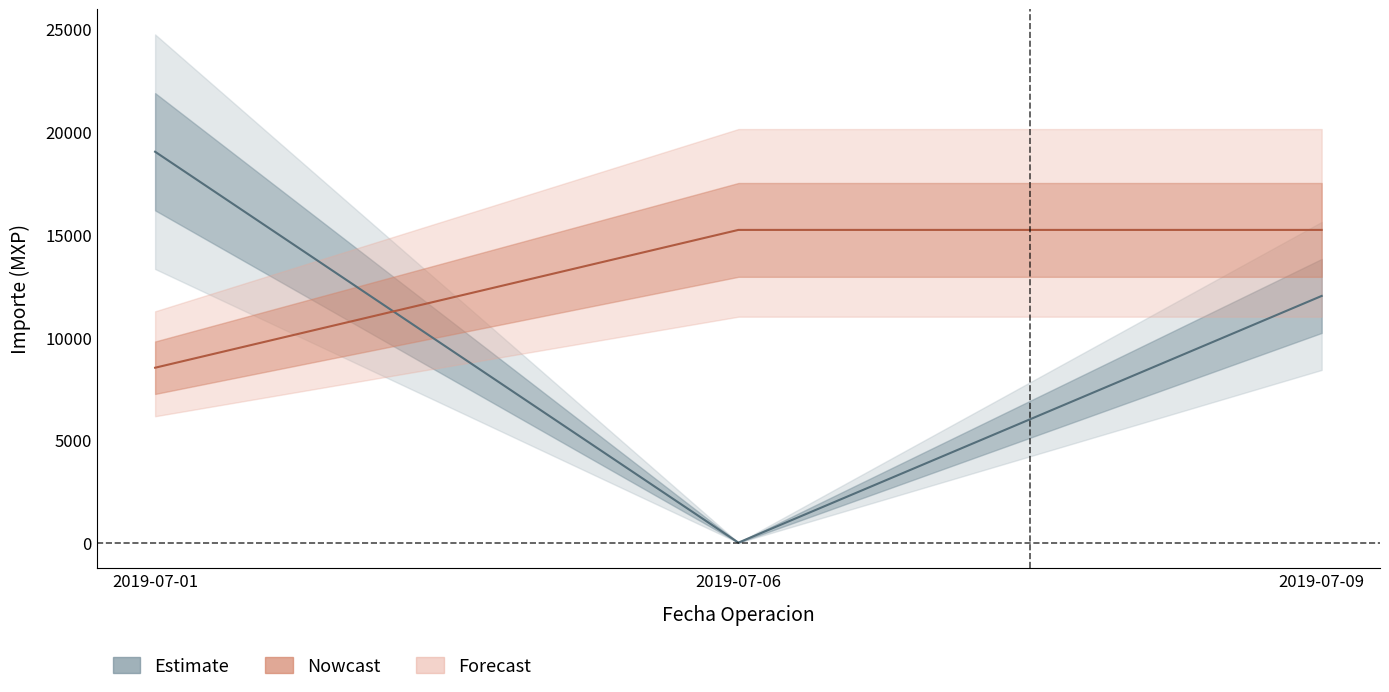

What is the sum of all Sucursal values?

38931.4